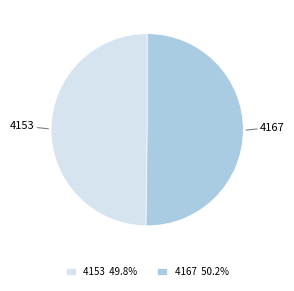

Combined, do 4167 and 4153 account for over 50%?

Yes